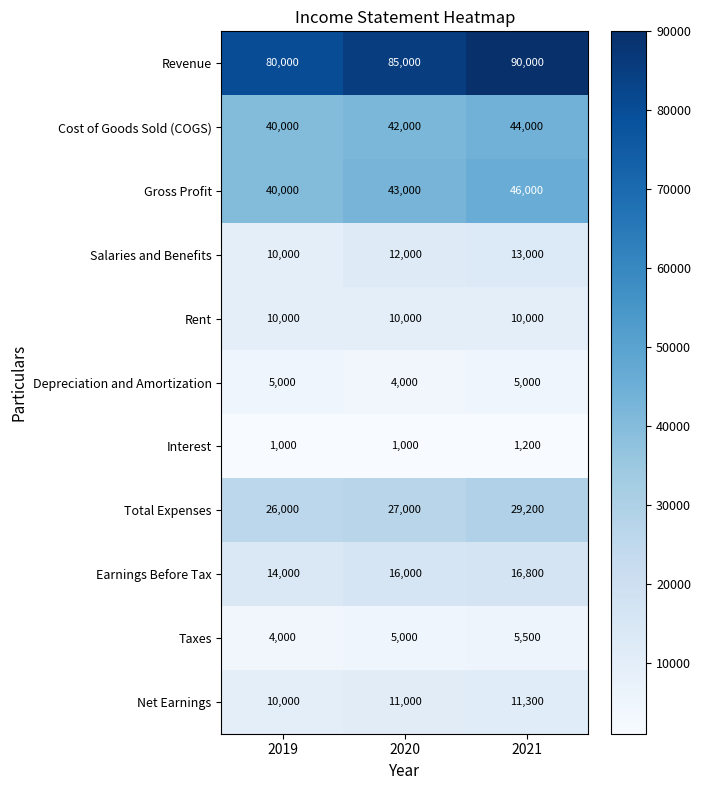

True or false: Depreciation and Amortization has a value of 6911 at 2019.

False